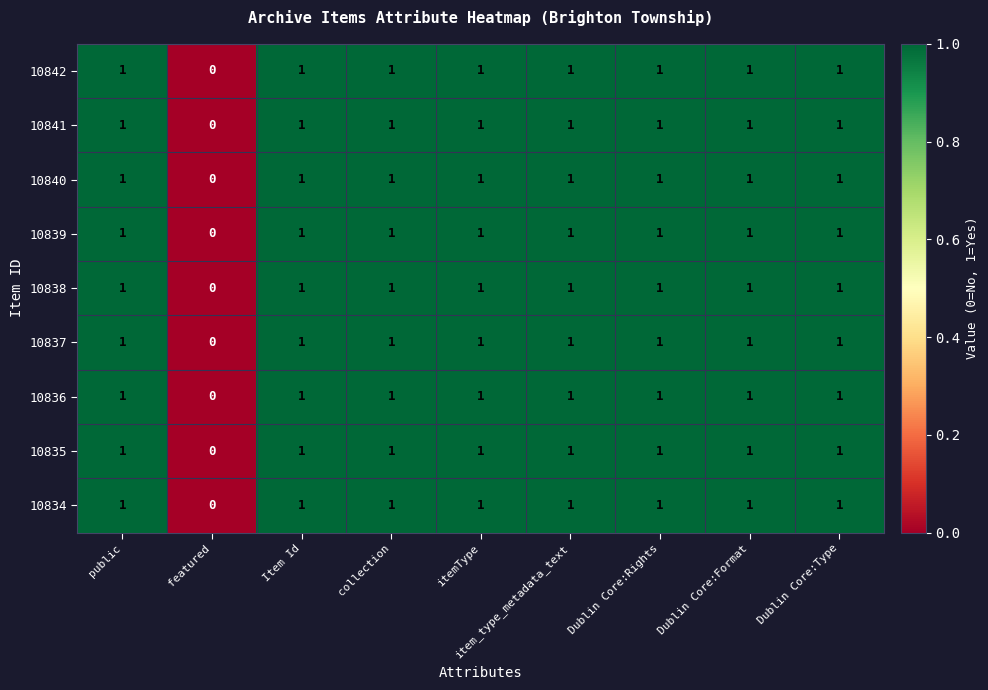

Count the 10834 values in the range 1 to 2.

8